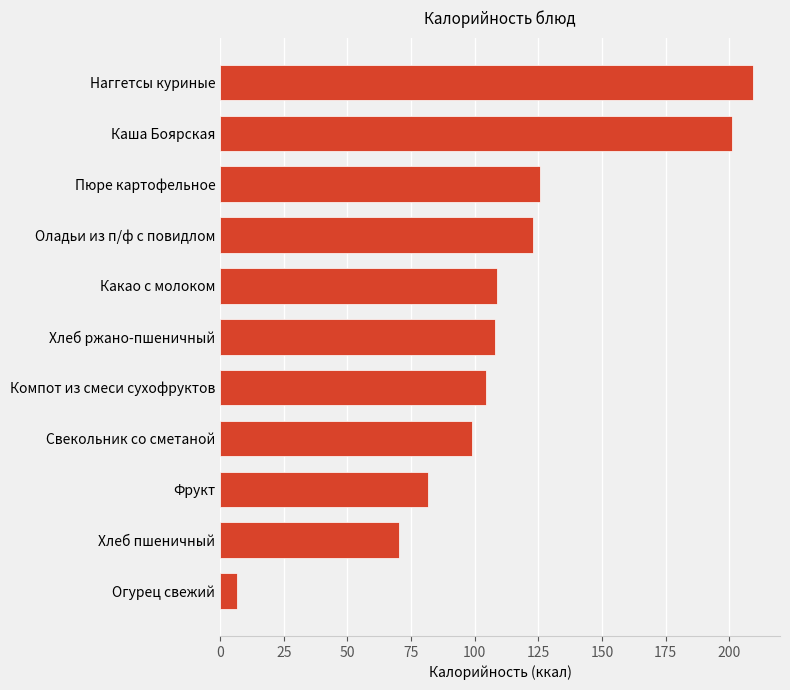

What is the maximum value shown in the chart?

209.5